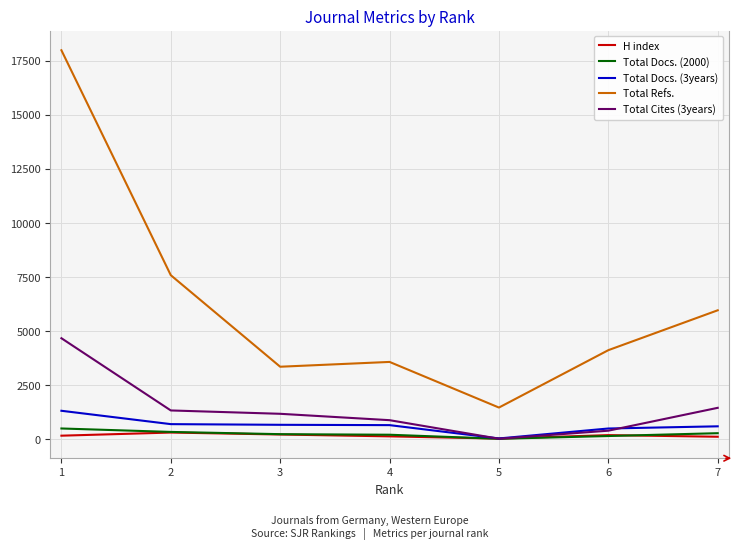

At which label does Total Docs. (2000) first exceed 236?

1